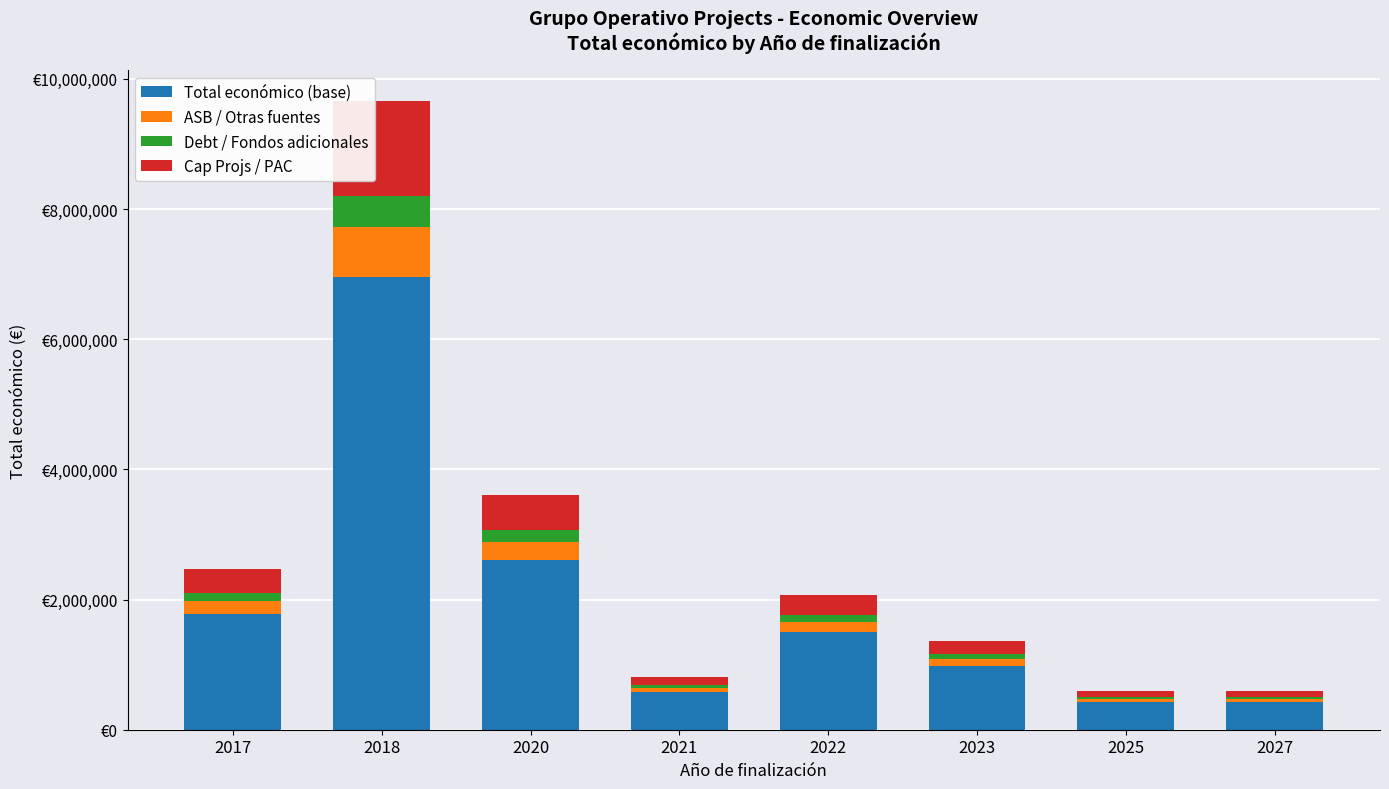

What are all the series names shown in the legend?

Total económico (base), ASB / Otras fuentes, Debt / Fondos adicionales, Cap Projs / PAC